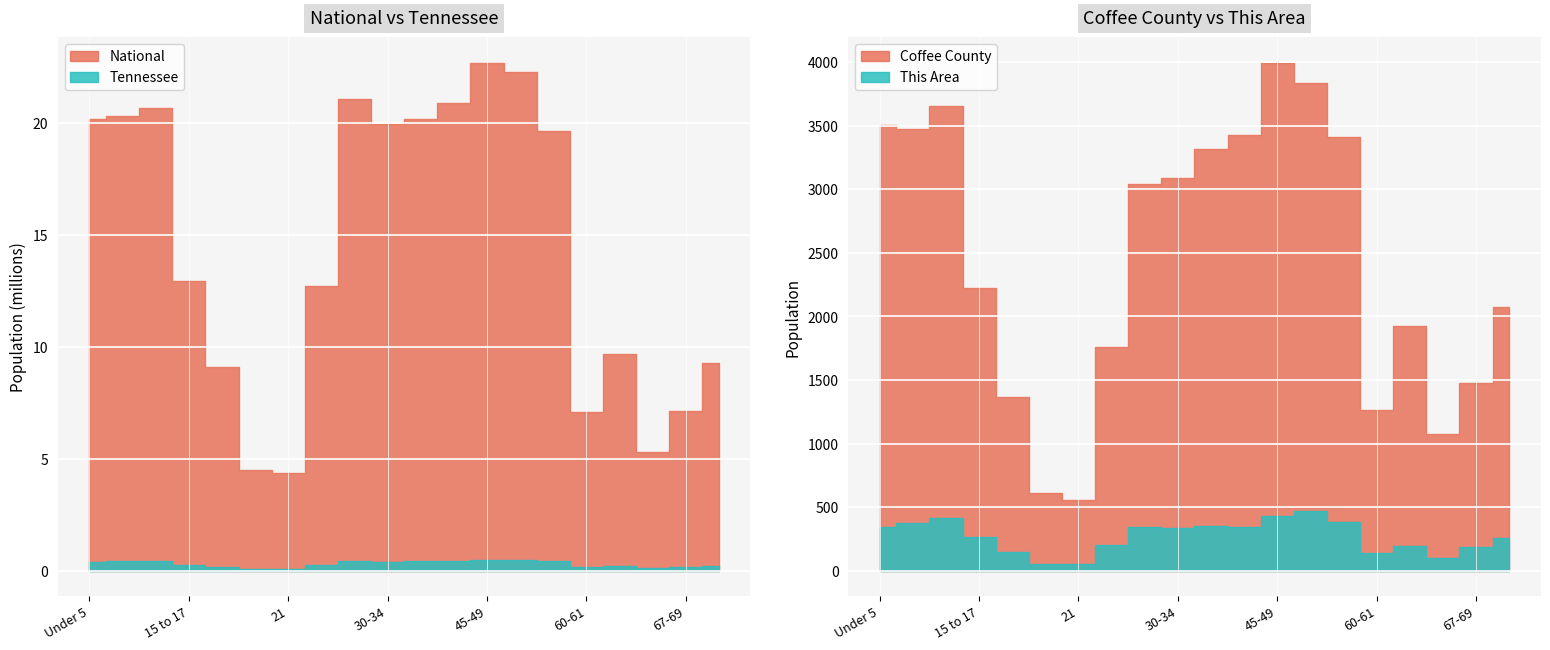

Reading left to right, transcribe all the data shown in this chart.

This Area: 344	373	413	261	149	53	50	199	343	334	354	347	430	472	381	137	196	99	185	259
Coffee County: 3509	3474	3656	2221	1364	607	559	1760	3043	3092	3320	3430	3997	3839	3414	1261	1928	1079	1475	2077
Tennessee: 407813	412181	418941	257066	180120	89380	86356	250508	417683	406314	423622	430508	467087	459349	414991	155235	215489	119944	160594	206536
National: 20201362	20348657	20677194	12954254	9086089	4519129	4354294	12712576	21101849	19962099	20179642	20890964	22708591	22298125	19664805	7113727	9704197	5319902	7115361	9278166